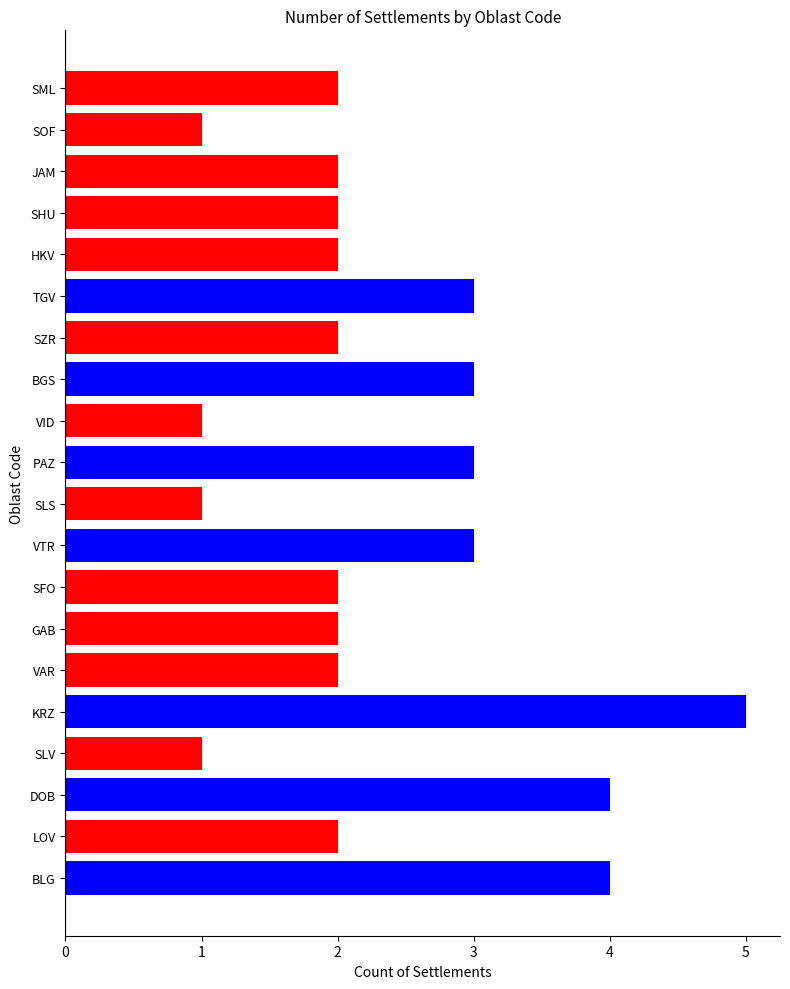

What is the ratio of the value at GAB to the value at SFO?

1.0